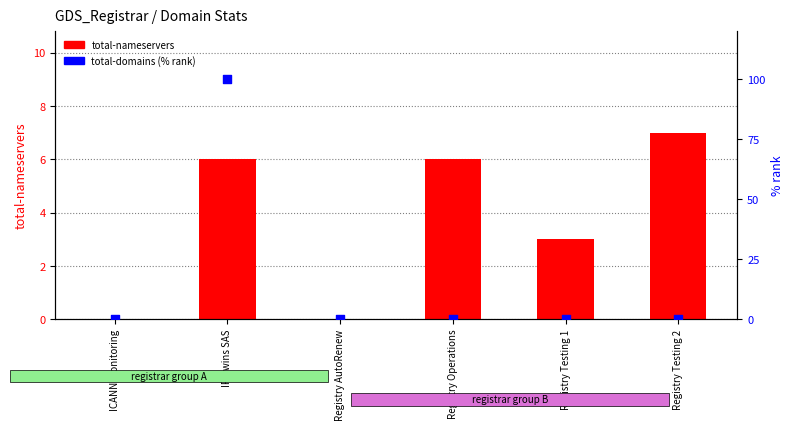

Which series has the largest total across all categories?

total-domains (% rank)